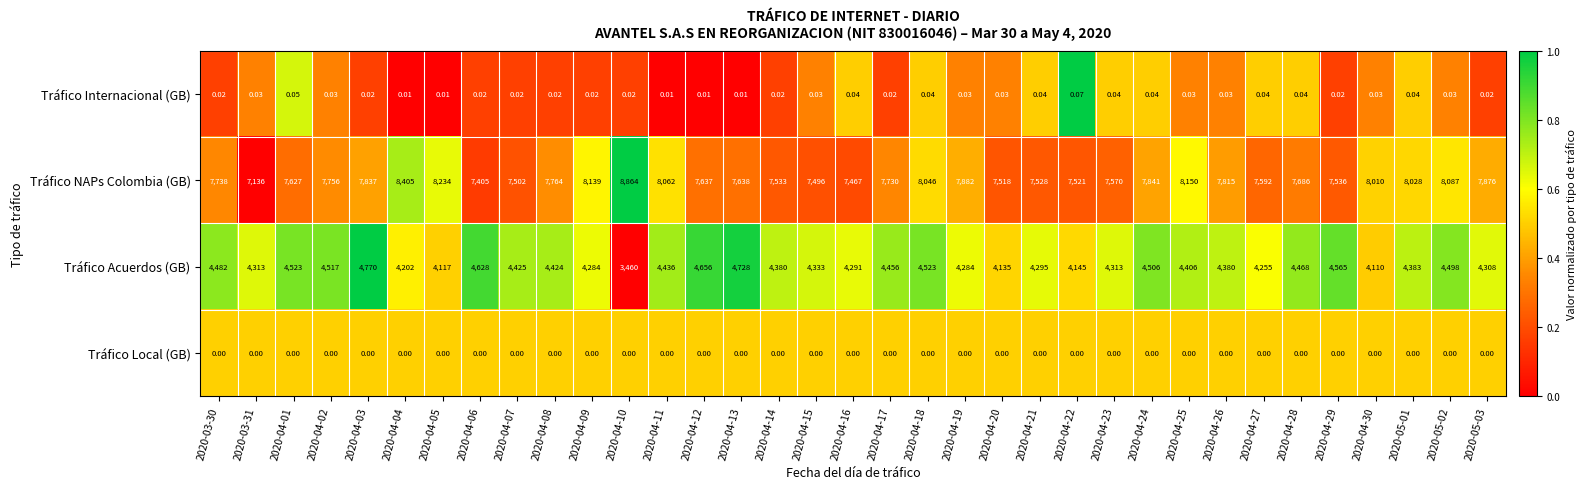

Which series has the largest total across all categories?

Tráfico NAPs Colombia (GB)